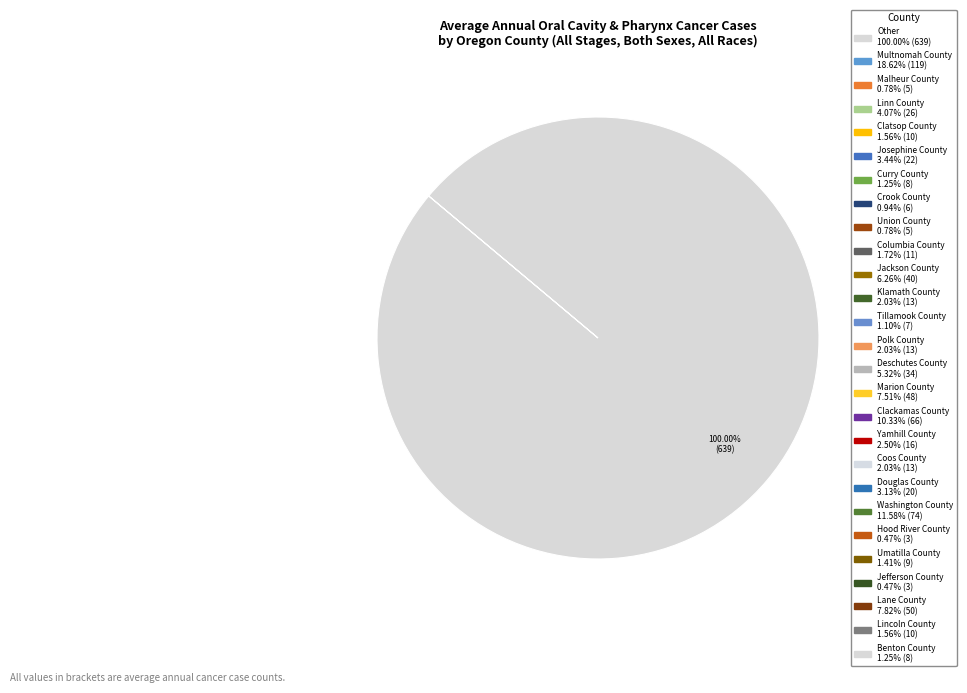

Count the number of slices in the pie.

1